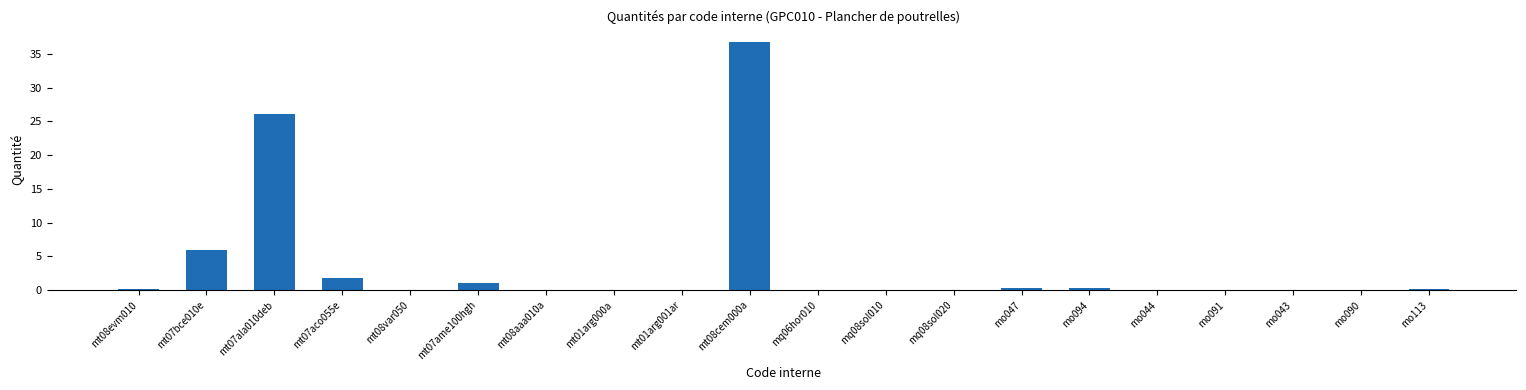

Count the number of data series in this chart.

1